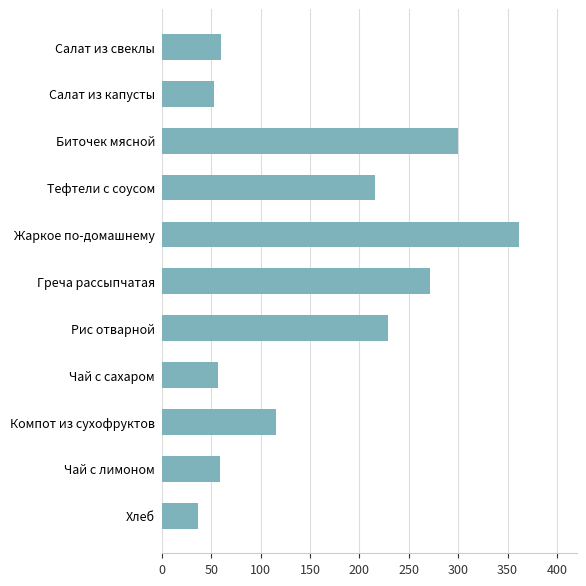

What is the value of the 4th bar from the top?

215.4